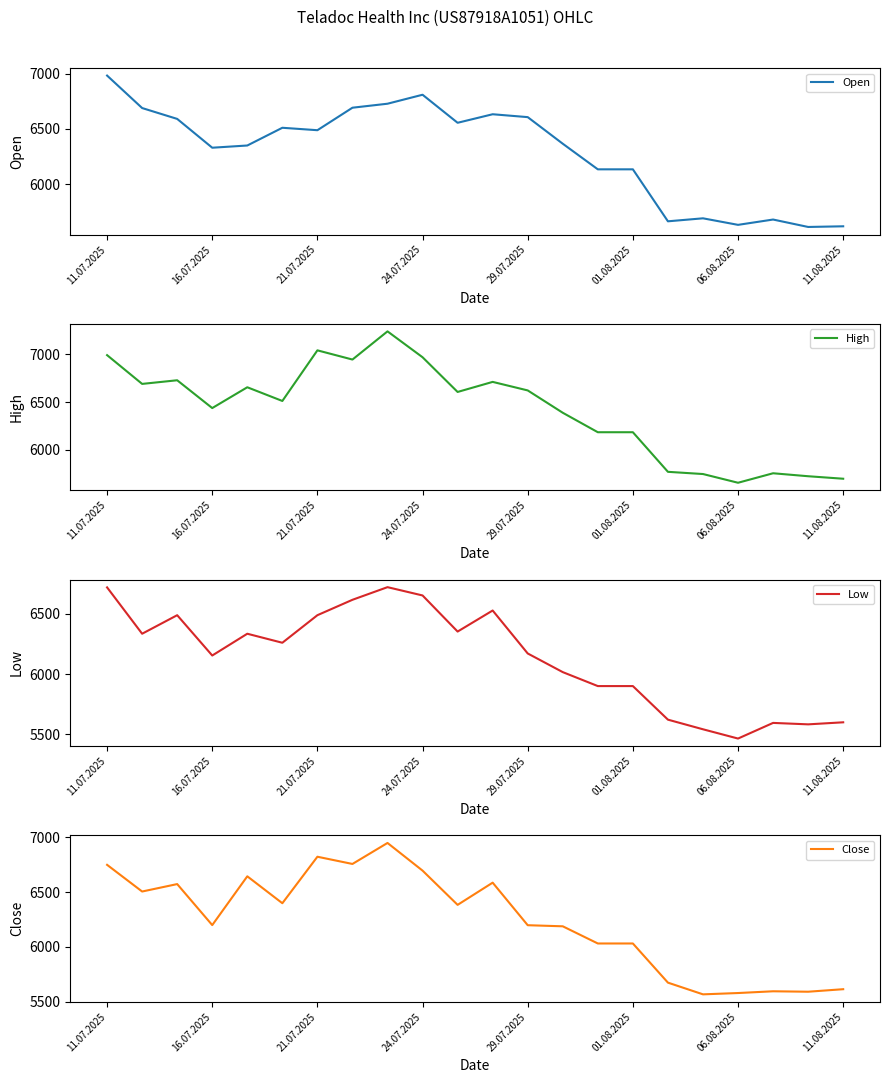

What is the lowest value of the High series?

5658